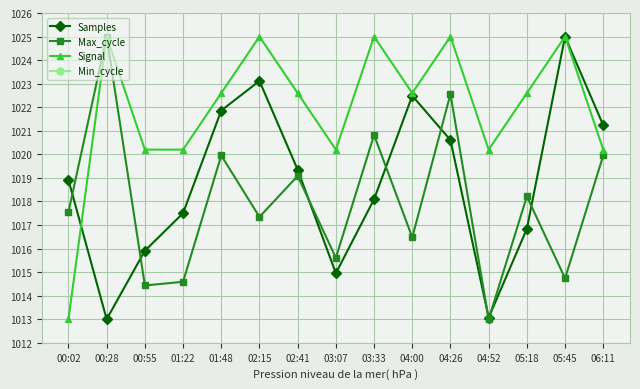

What is the difference between the highest and lowest values at 00:28?

1025.0